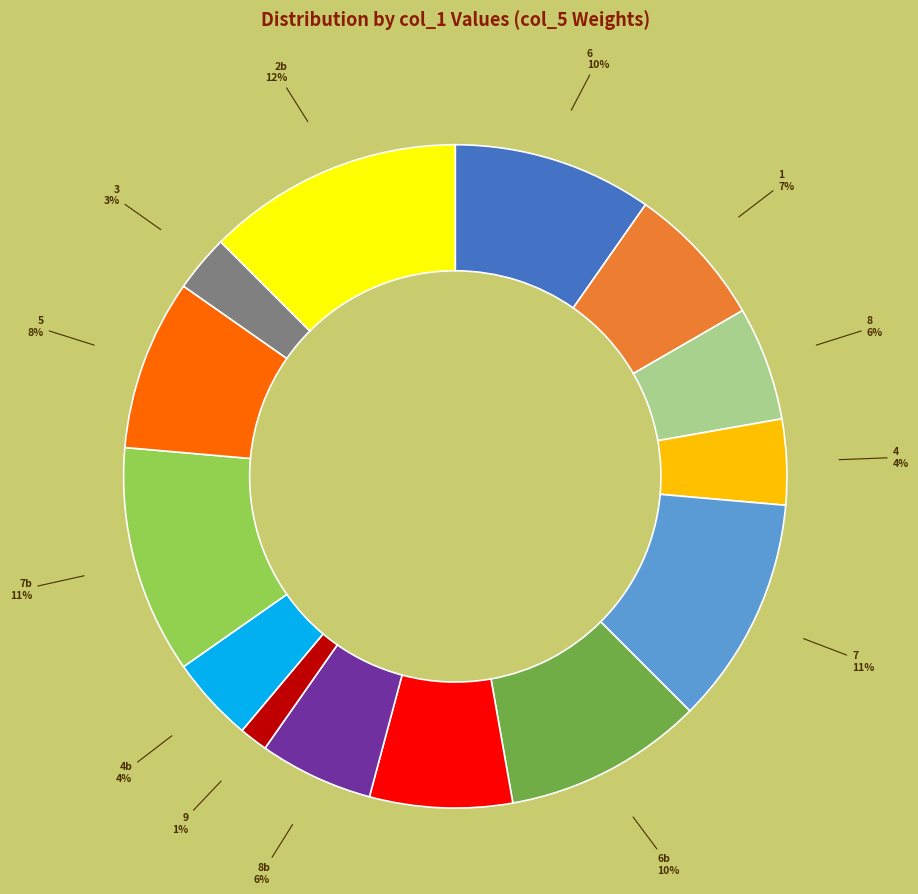

Does any single category account for the majority?

No